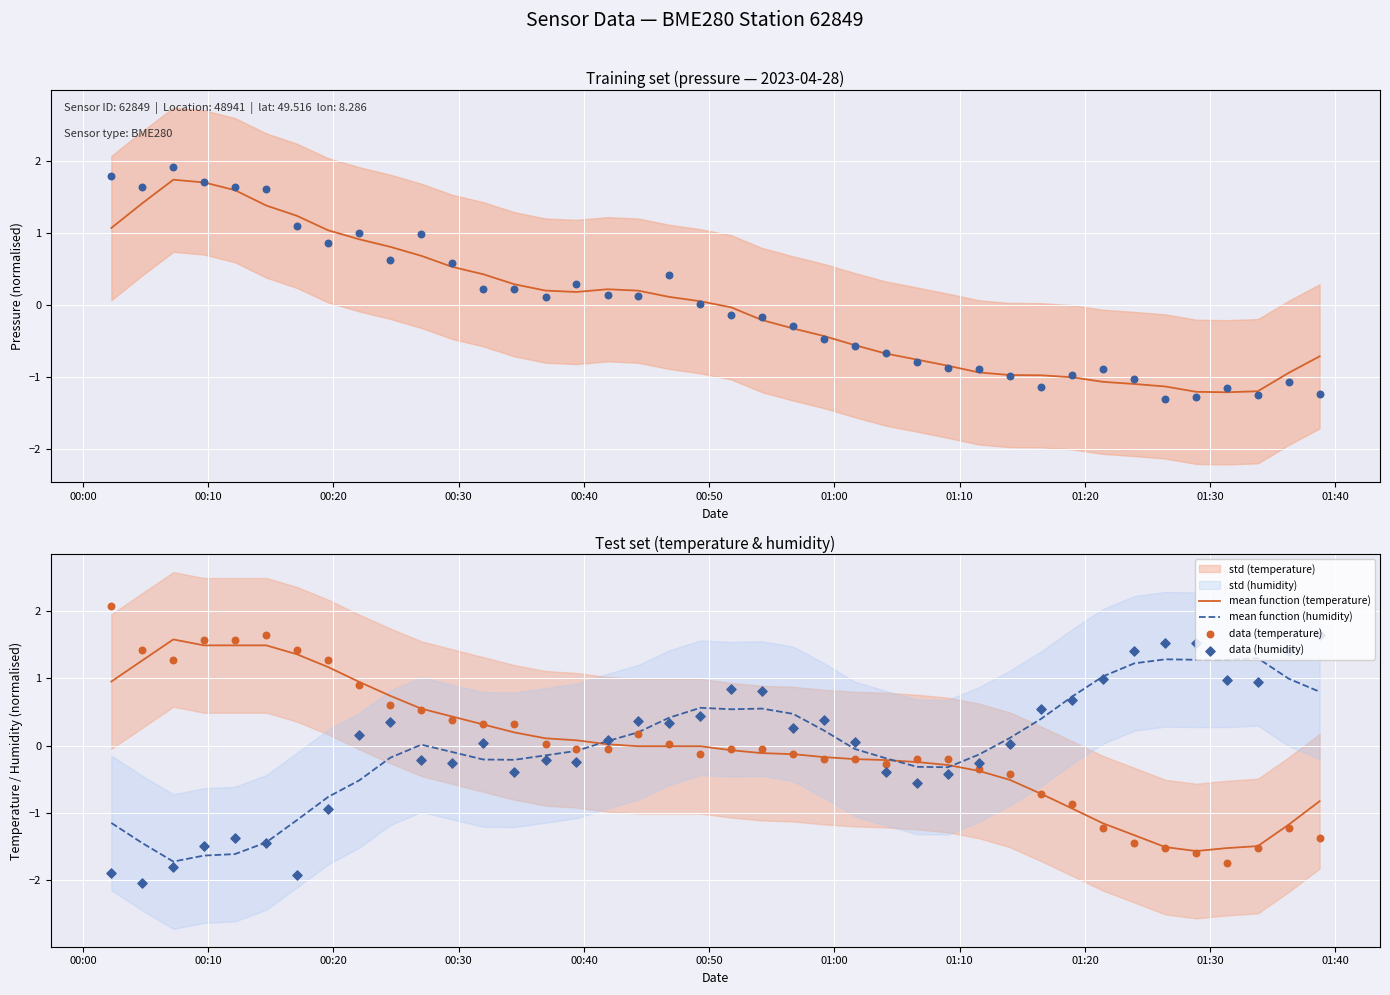

Which series contains the lowest Y value?

data (humidity)